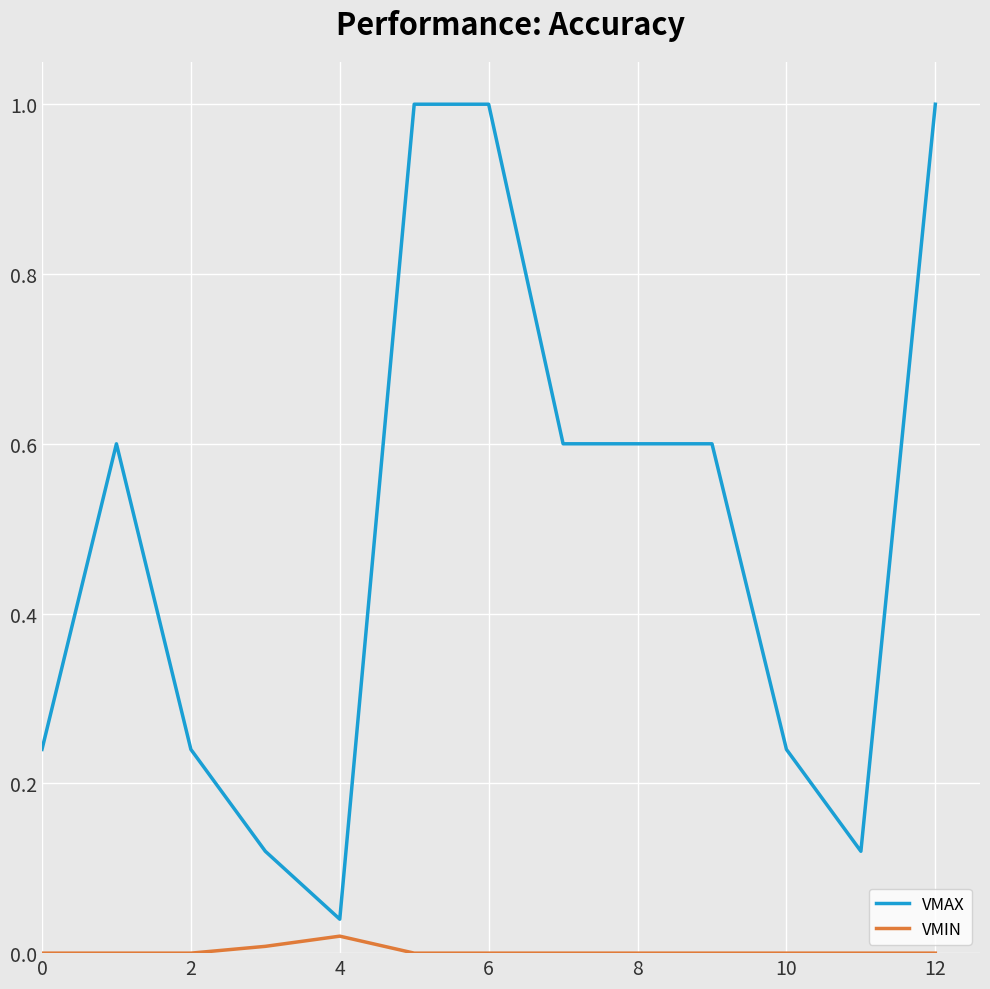

Which series has the widest spread of values?

VMAX